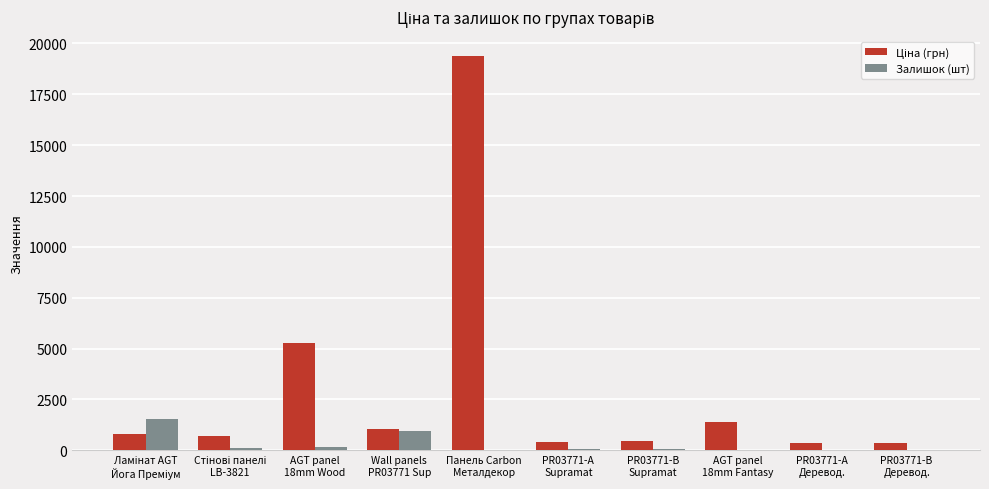

What is the highest value of the Залишок (шт) series?

1534.0